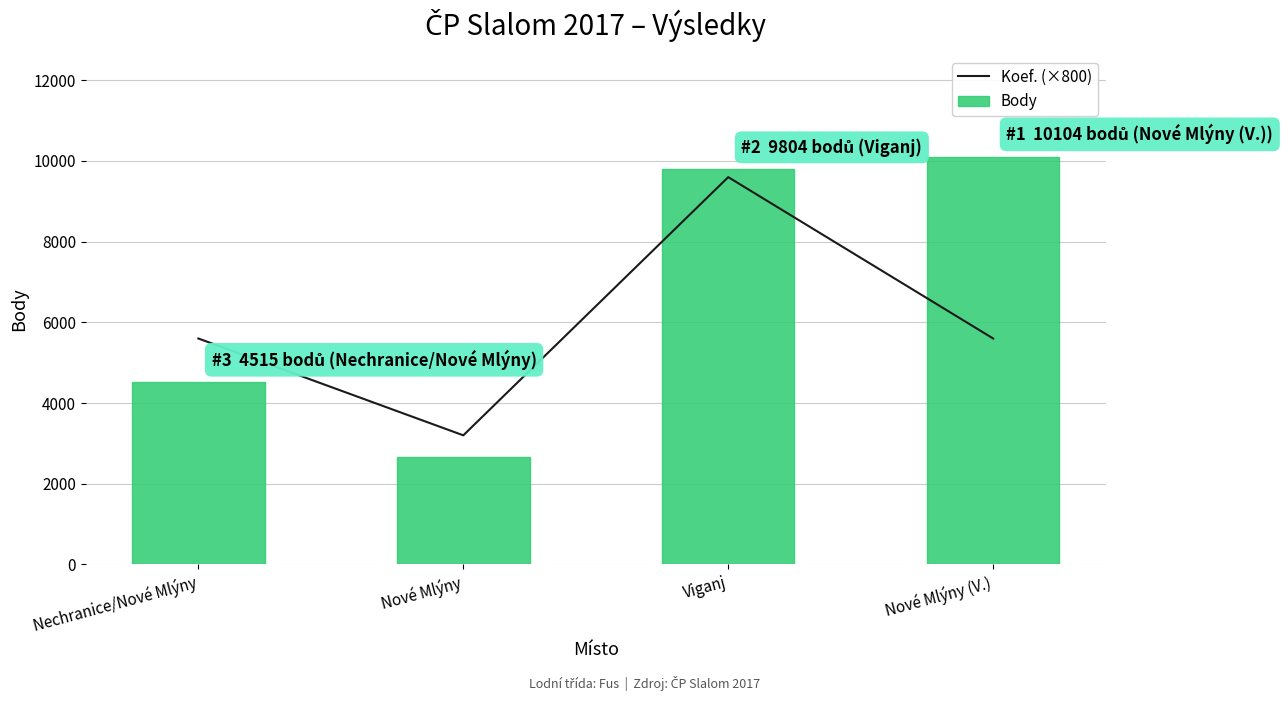

Rank the series by their average value, from highest to lowest.

Body, Koef. (×800)